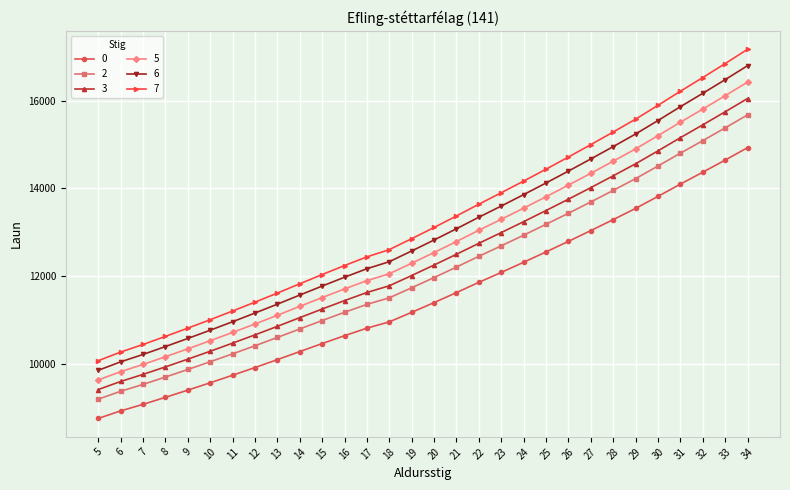

Rank the categories by 5 value from lowest to highest.

5, 6, 7, 8, 9, 10, 11, 12, 13, 14, 15, 16, 17, 18, 19, 20, 21, 22, 23, 24, 25, 26, 27, 28, 29, 30, 31, 32, 33, 34